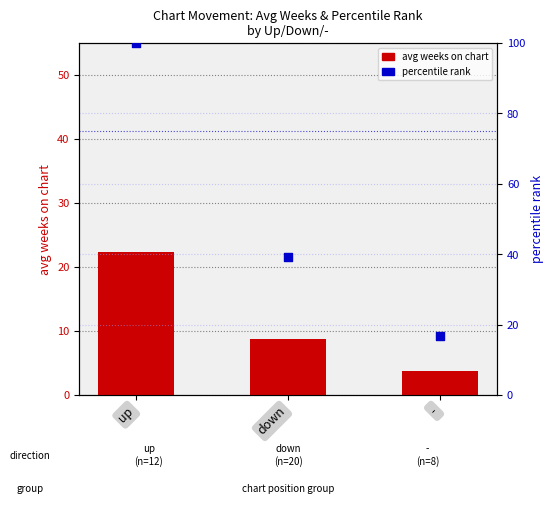

Is the value of percentile rank at down greater than the value of avg weeks on chart at up?

Yes